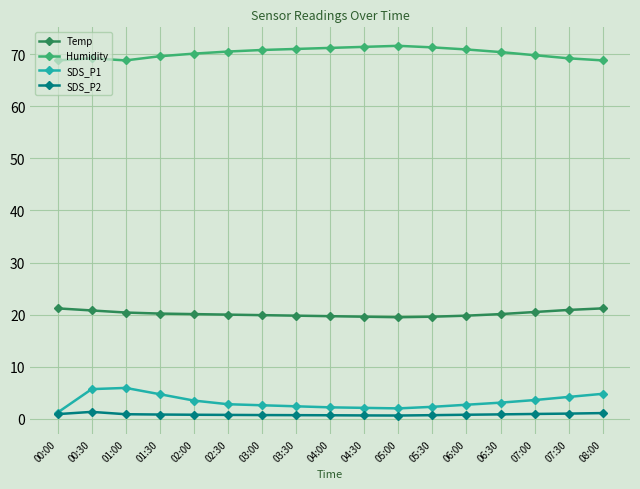

Count the number of categories in the chart.

17